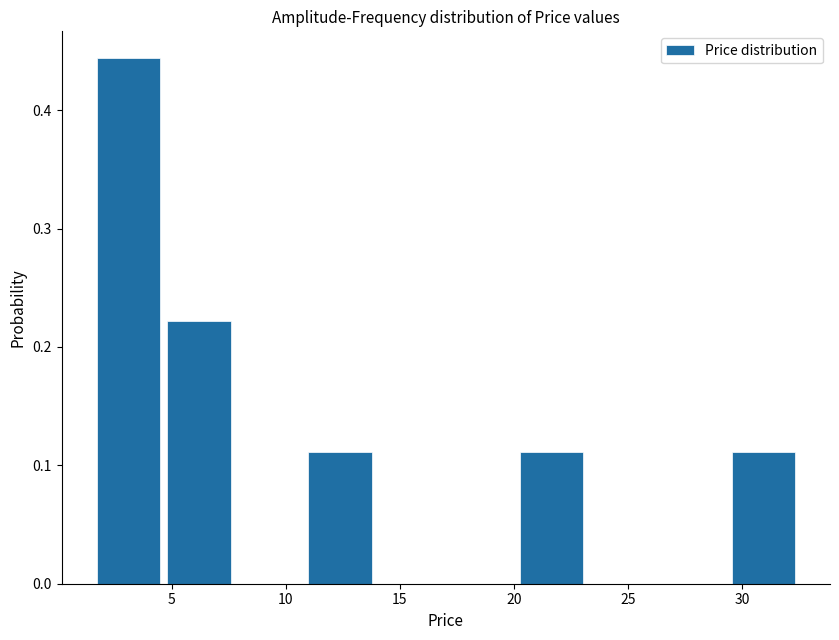

Reading left to right, list every bar in this chart as the range it spans on the x-axis followed by its height. Neither the bar edges nor the heights are printed on the chart, so give them approximately, as read against the axes.

1.5 to 4.5: 0.44
4.5 to 7.5: 0.22
7.5 to 11.0: 0
11.0 to 14.0: 0.11
14.0 to 17.0: 0
17.0 to 20.0: 0
20.0 to 23.0: 0.11
23.0 to 26.5: 0
26.5 to 29.5: 0
29.5 to 32.5: 0.11